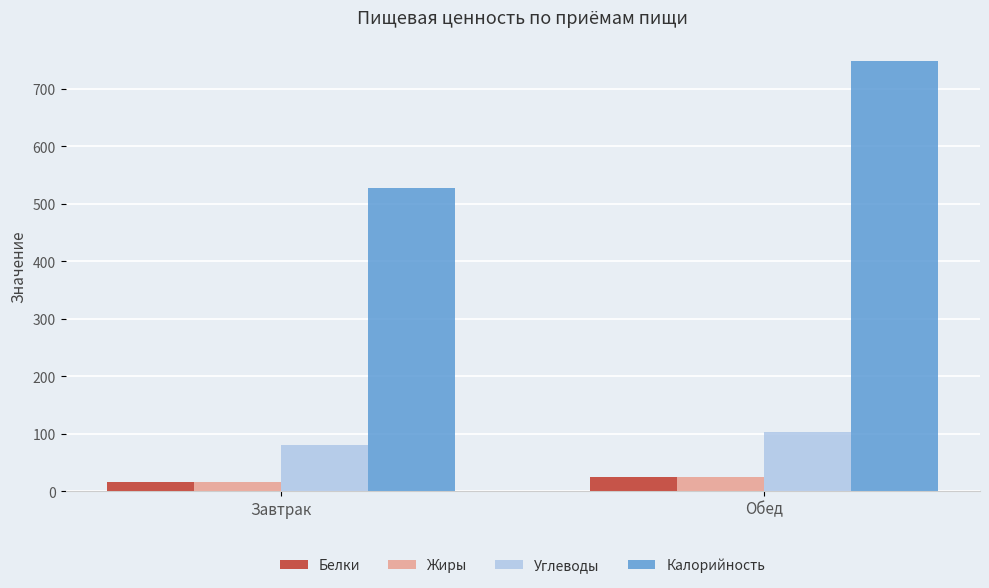

The value of Белки at Обед is 24.4. True or false?

True